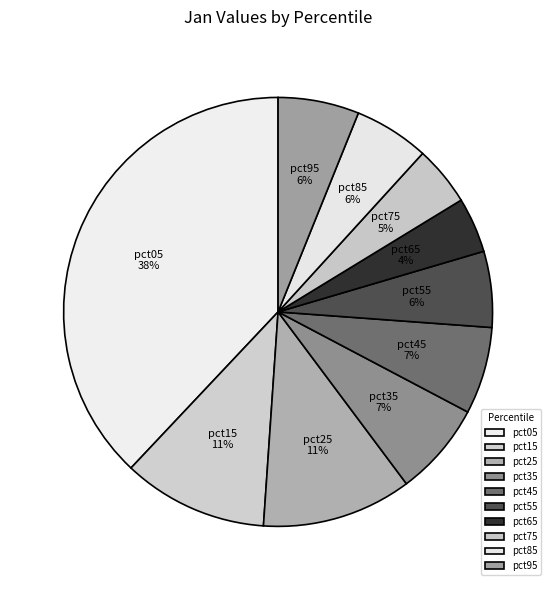

To the nearest percent, what is the combined percentage of pct55 and pct25?

17%